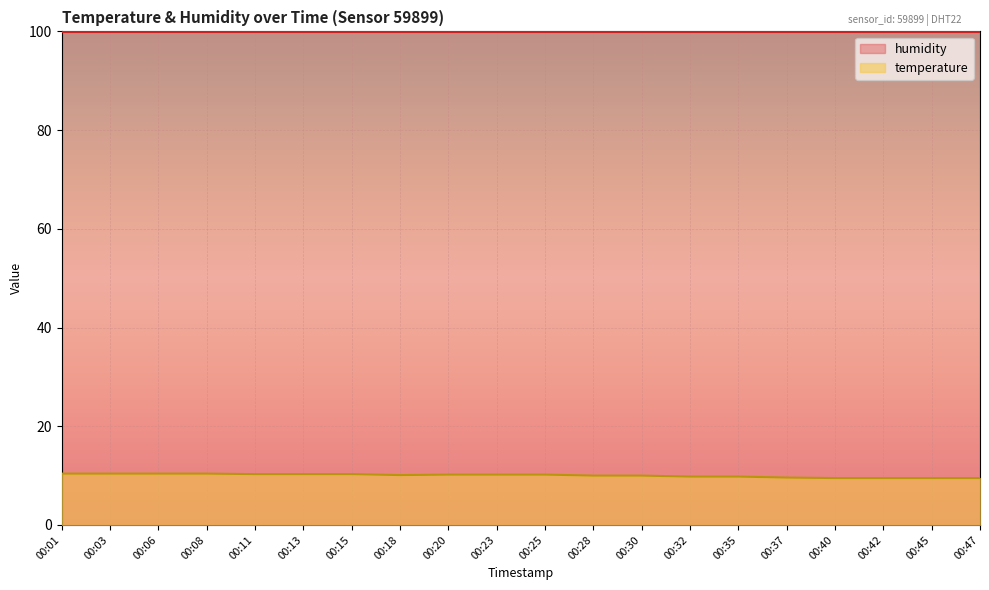

List the labels in order of value, smallest first.

00:40, 00:42, 00:45, 00:47, 00:37, 00:32, 00:35, 00:28, 00:30, 00:18, 00:20, 00:23, 00:25, 00:11, 00:13, 00:15, 00:01, 00:03, 00:06, 00:08